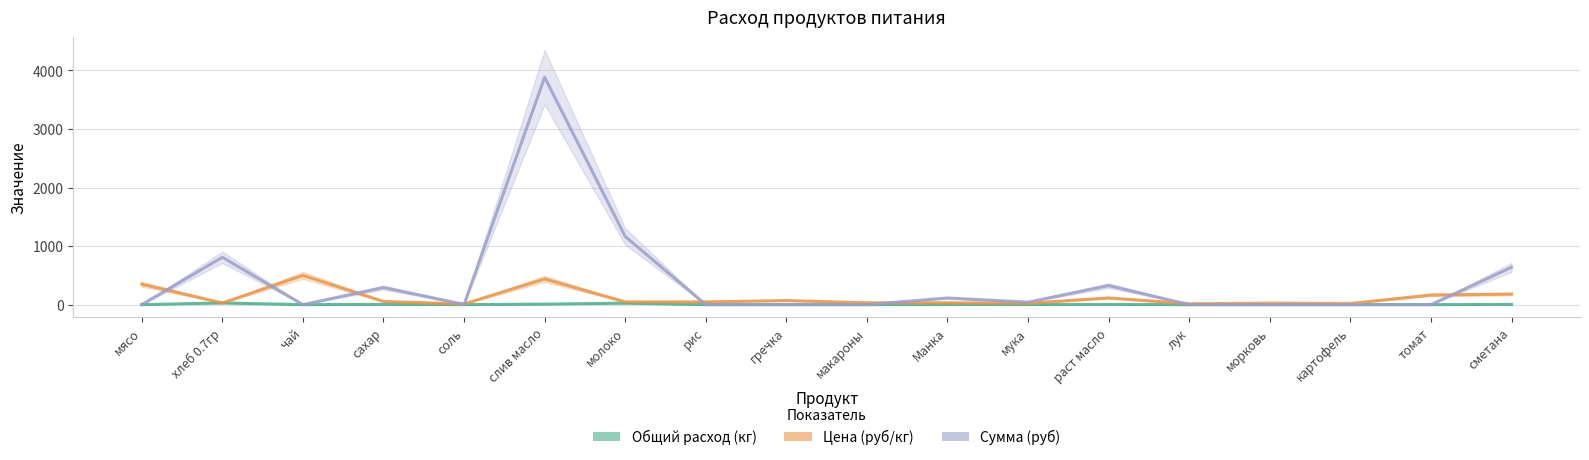

List the series in order of their peak value, highest first.

Сумма (руб), Цена (руб/кг), Общий расход (кг)